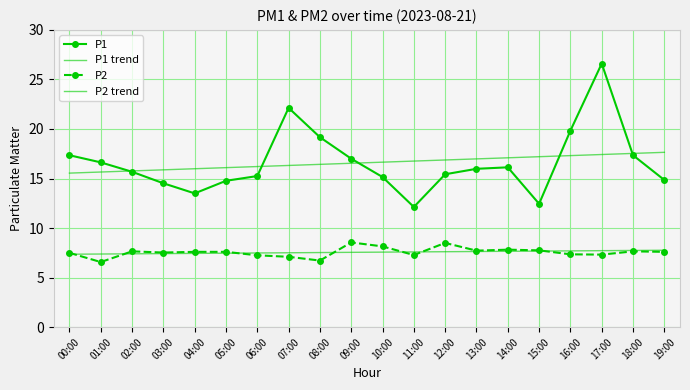

Which series changed the most between 01:00 and 12:00?

P2